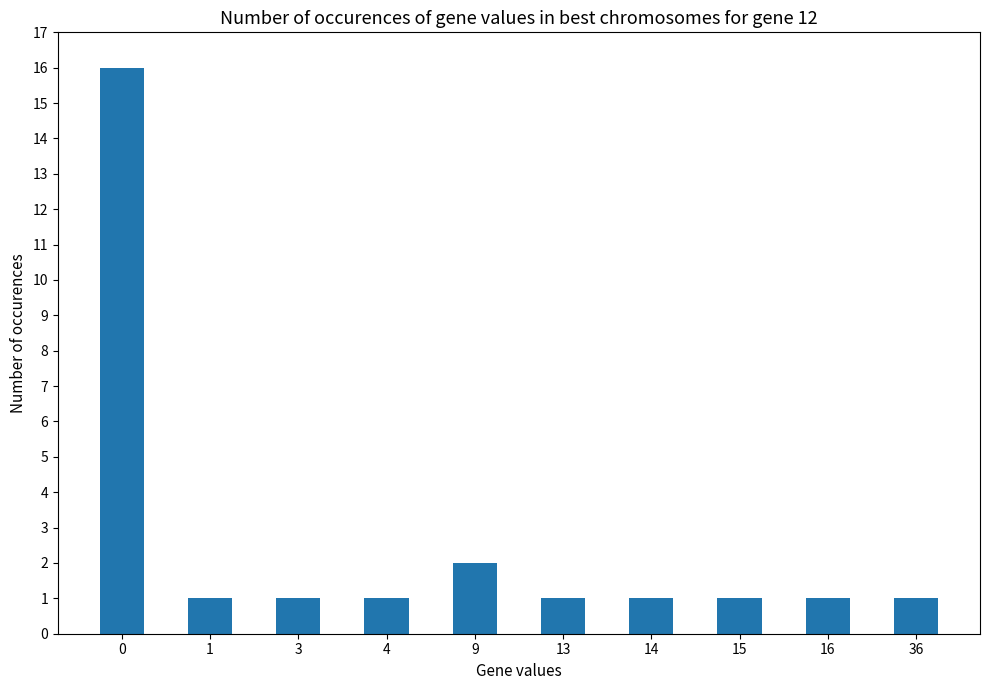

What is the value of the 2nd bar from the left?

1